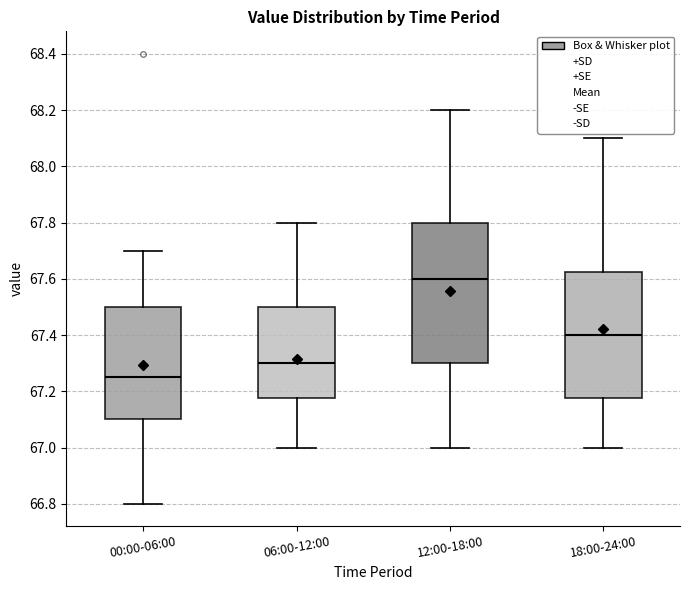

Which box has the highest median line?

12:00-18:00